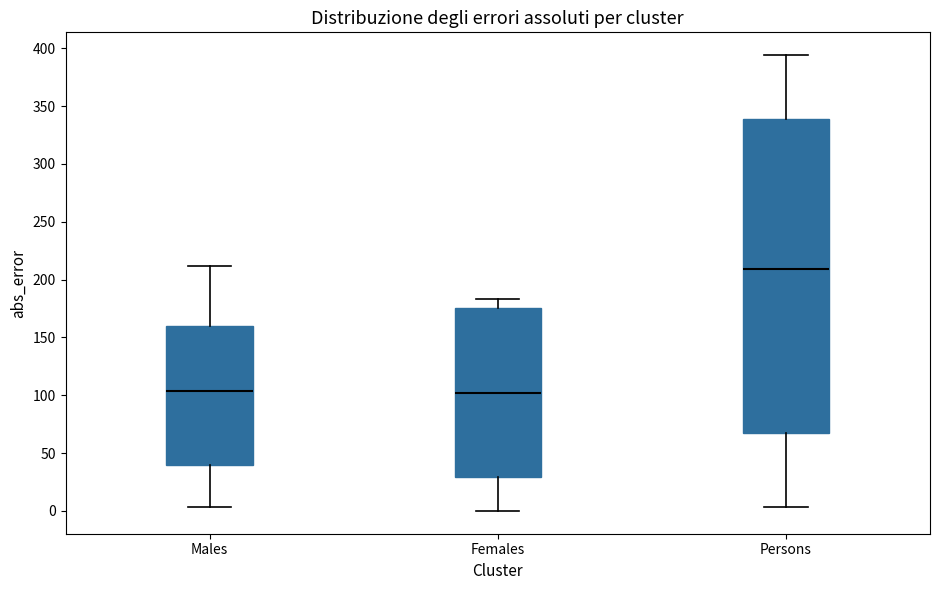

Where is the upper edge of the box for Females on the y-axis? The values are not printed on the chart, so give them approximately, as read against the axis.

175